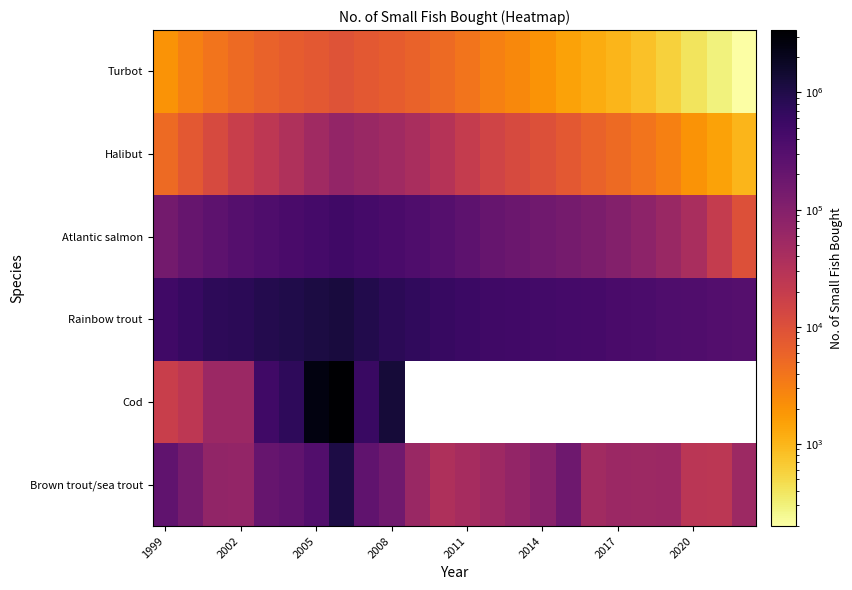

Is it true that Cod equals 9026.8 at 1999?

False